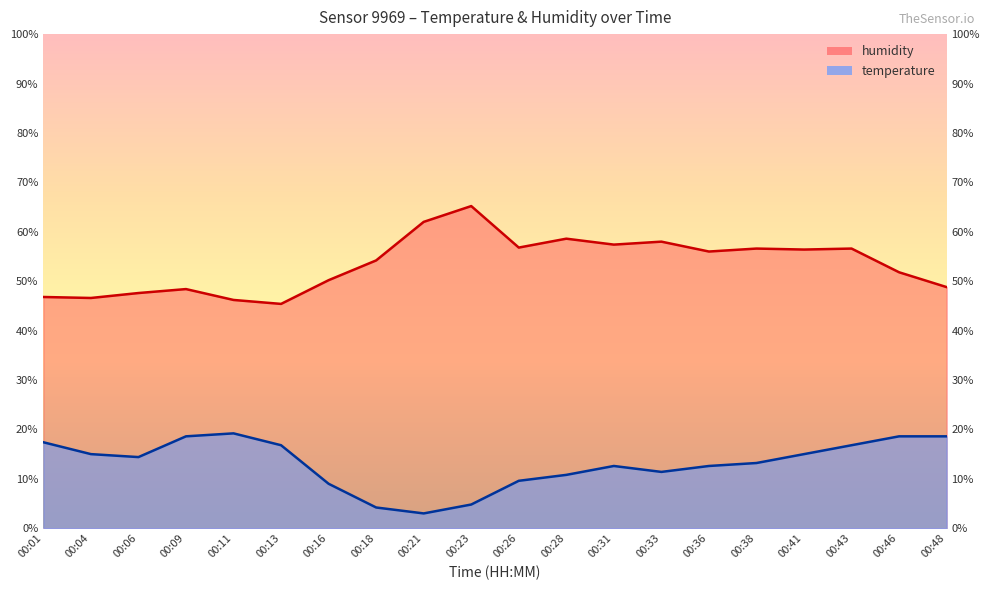

Is the value of humidity at 00:11 greater than the value of temperature at 00:11?

Yes